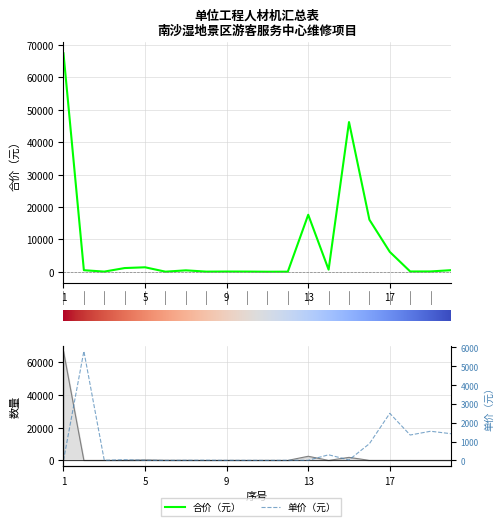

The value of 数量 at 4 is 31.3. True or false?

True